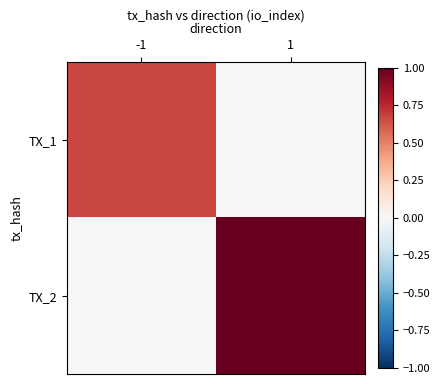

At 1, list the series in order from largest to smallest.

TX_2, TX_1